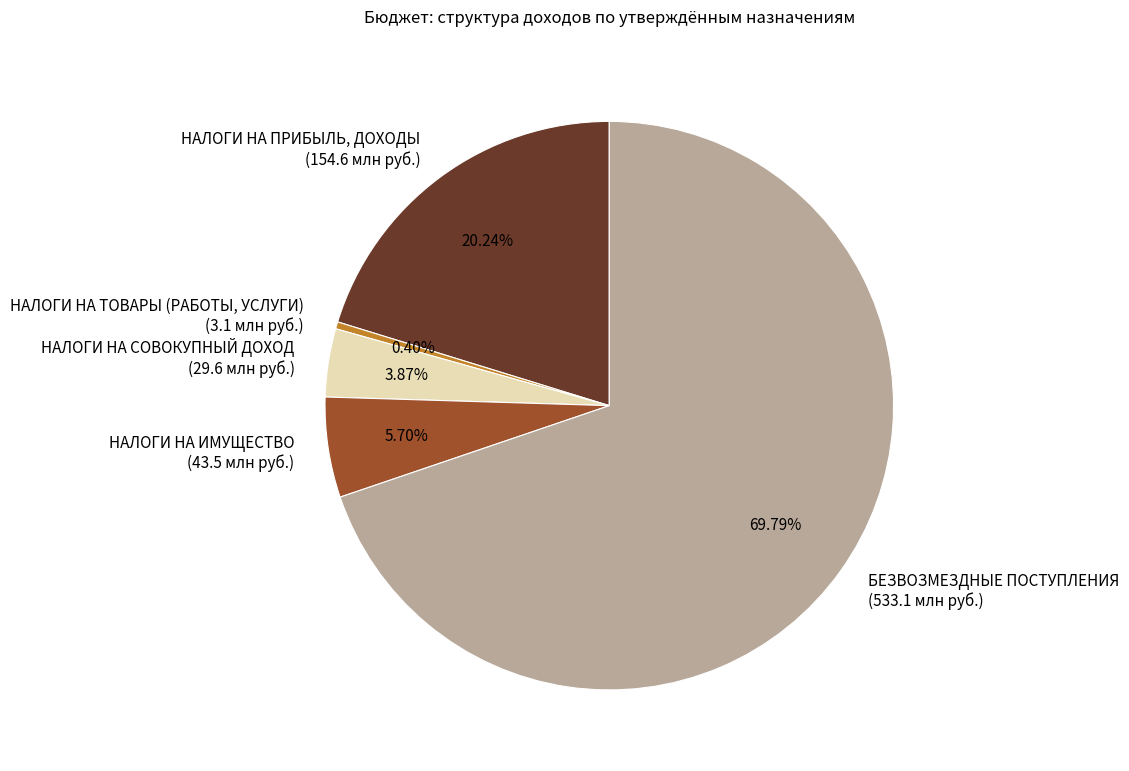

What is the total percentage of НАЛОГИ НА ПРИБЫЛЬ, ДОХОДЫ and НАЛОГИ НА ТОВАРЫ (РАБОТЫ, УСЛУГИ)?

20.6%